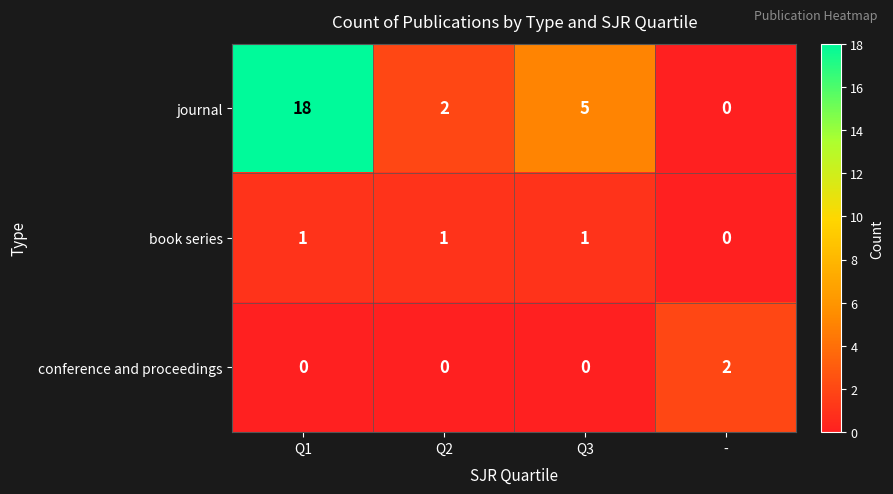

Is it true that journal equals 8 at Q1?

False